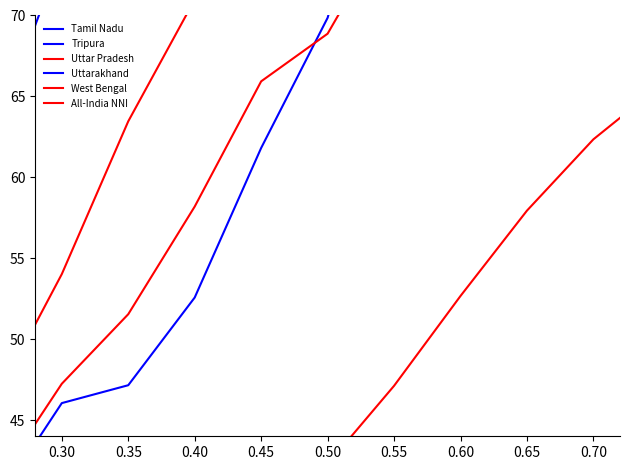

Which series has the largest total across all categories?

Tamil Nadu